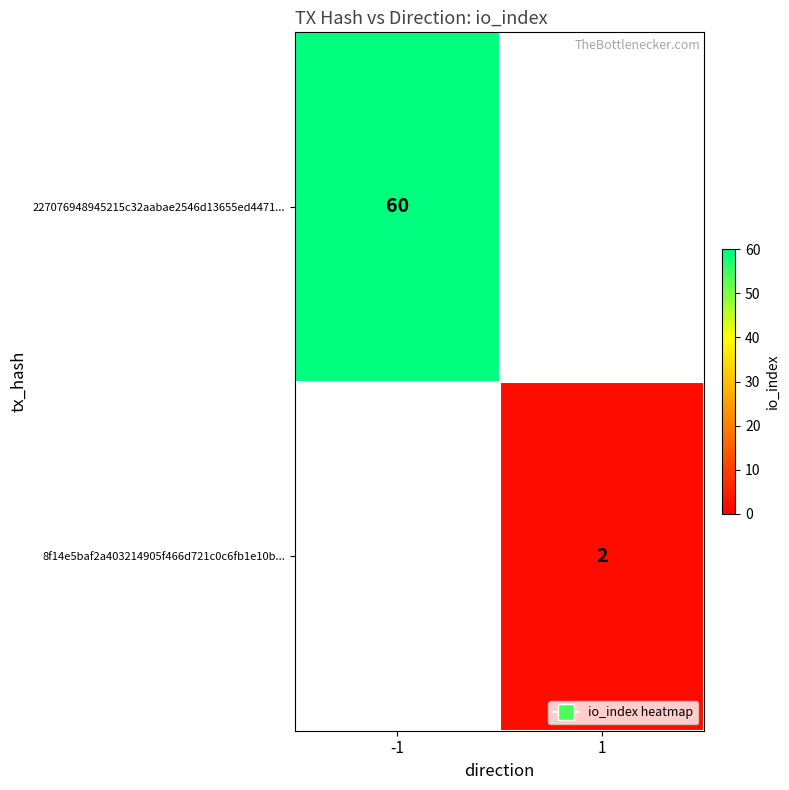

How many series are shown in this chart?

2